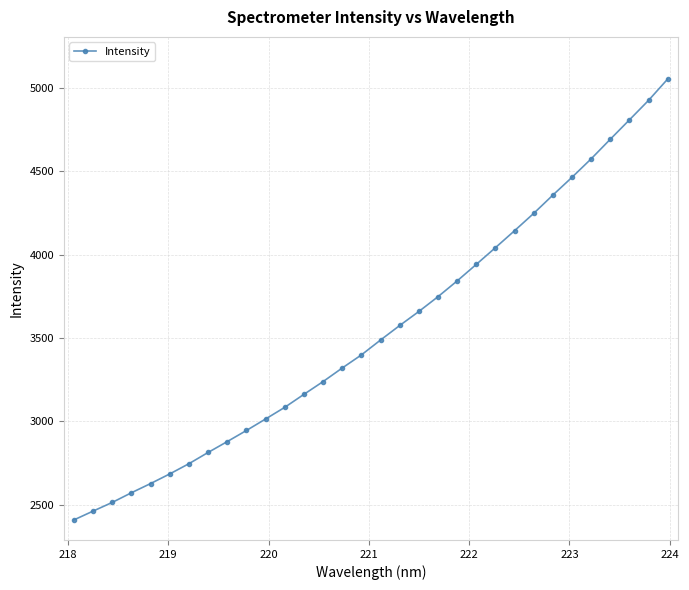

What is the value of the 7th point from the left?

2745.5